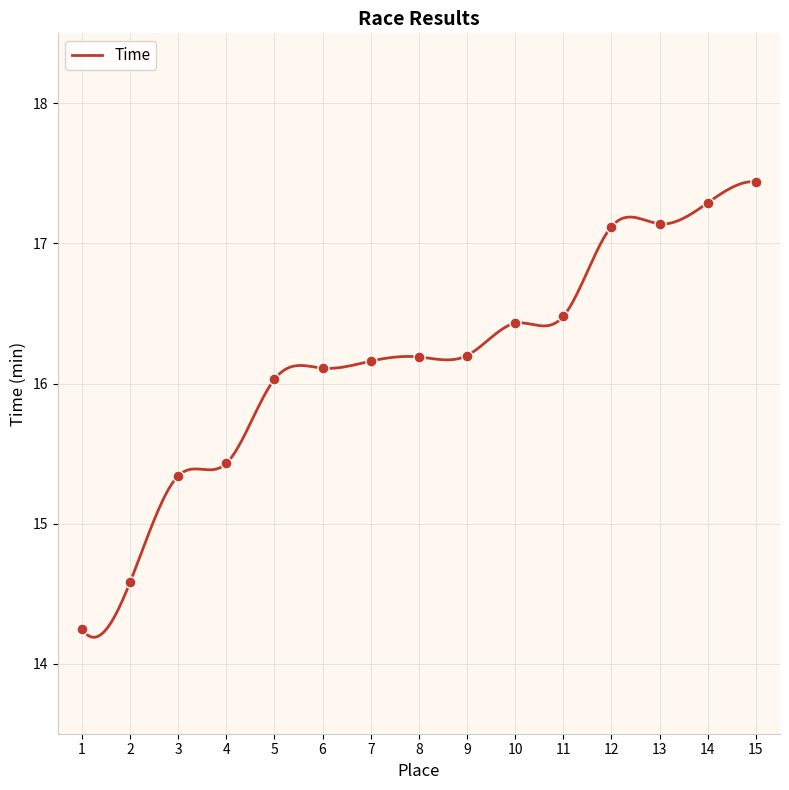

Between 3 and 11, which is larger?

11